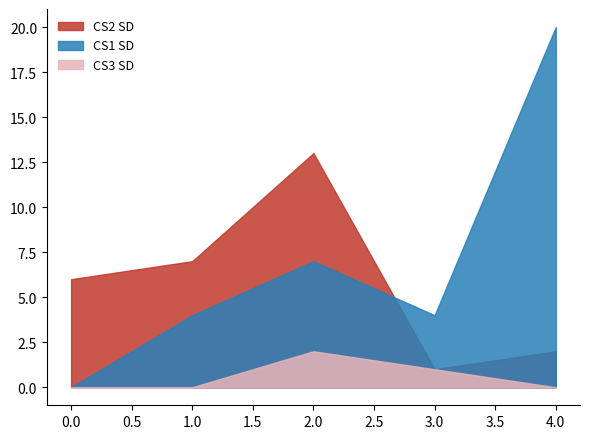

Which series has the widest spread of values?

CS1 SD